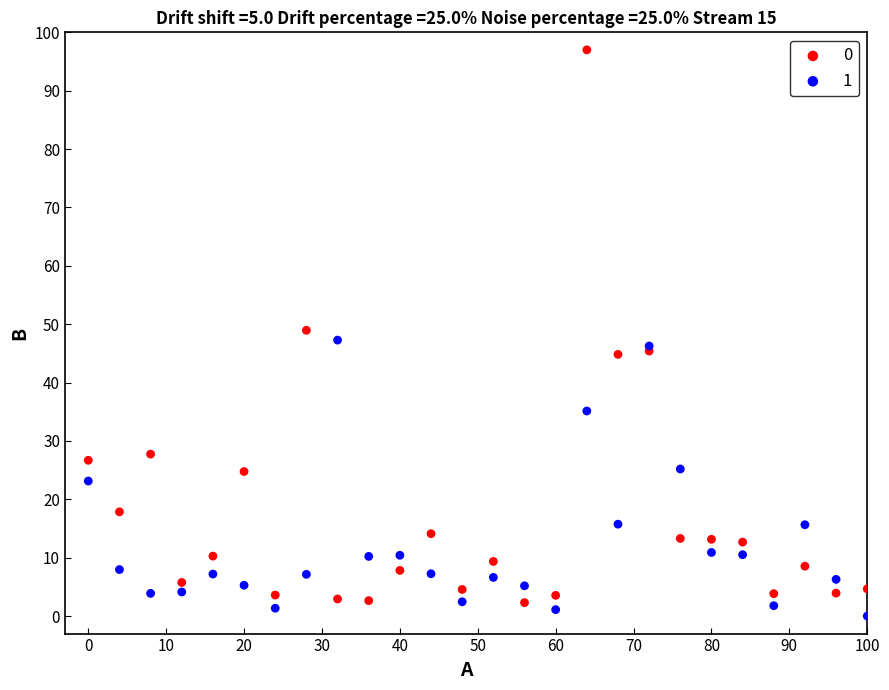

What is the X range (max minus min) for the scatter plot?

100.0